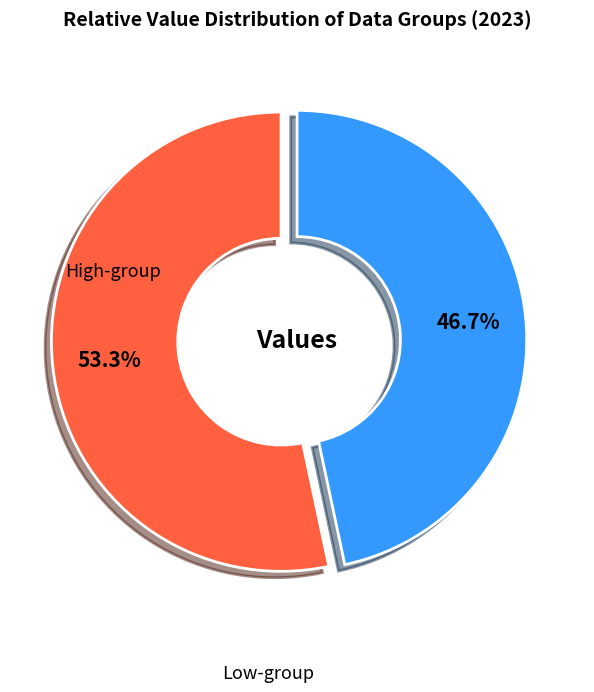

Is there any slice that represents more than half of the pie?

Yes